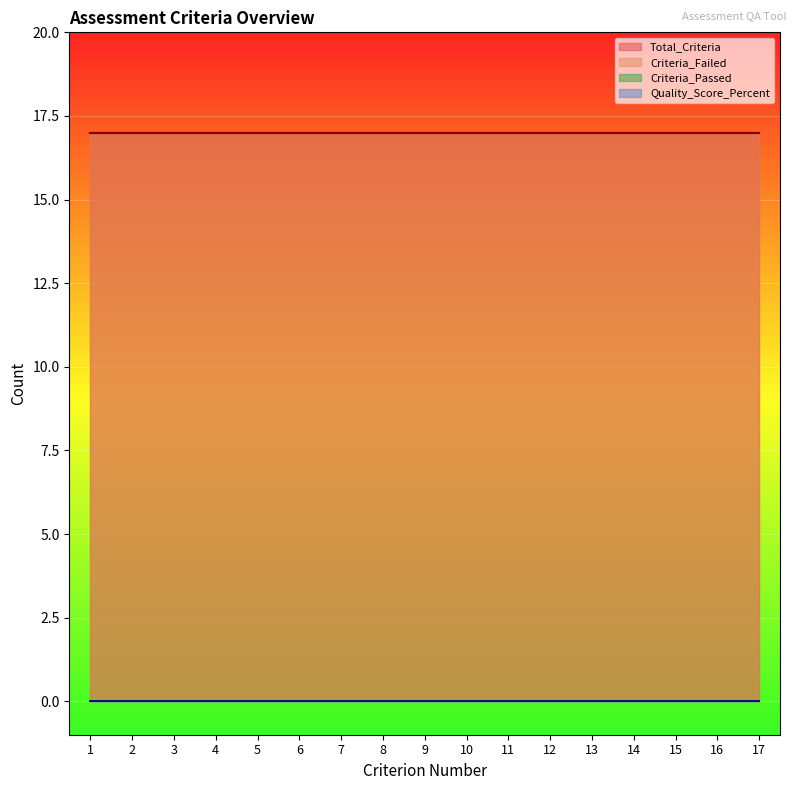

Reading left to right, extract all data points from this chart.

Criterion_Number: 1=1	2=2	3=3	4=4	5=5	6=6	7=7	8=8	9=9	10=10	11=11	12=12	13=13	14=14	15=15	16=16	17=17
Total_Criteria: 1=17	2=17	3=17	4=17	5=17	6=17	7=17	8=17	9=17	10=17	11=17	12=17	13=17	14=17	15=17	16=17	17=17
Criteria_Failed: 1=17	2=17	3=17	4=17	5=17	6=17	7=17	8=17	9=17	10=17	11=17	12=17	13=17	14=17	15=17	16=17	17=17
Criteria_Passed: 1=0	2=0	3=0	4=0	5=0	6=0	7=0	8=0	9=0	10=0	11=0	12=0	13=0	14=0	15=0	16=0	17=0
Quality_Score_Percent: 1=0	2=0	3=0	4=0	5=0	6=0	7=0	8=0	9=0	10=0	11=0	12=0	13=0	14=0	15=0	16=0	17=0